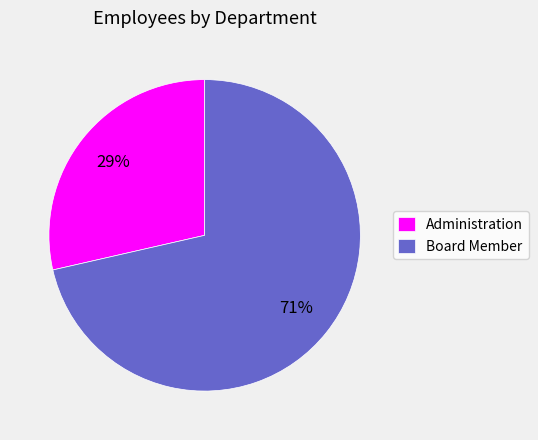

How many slices are in this pie chart?

2